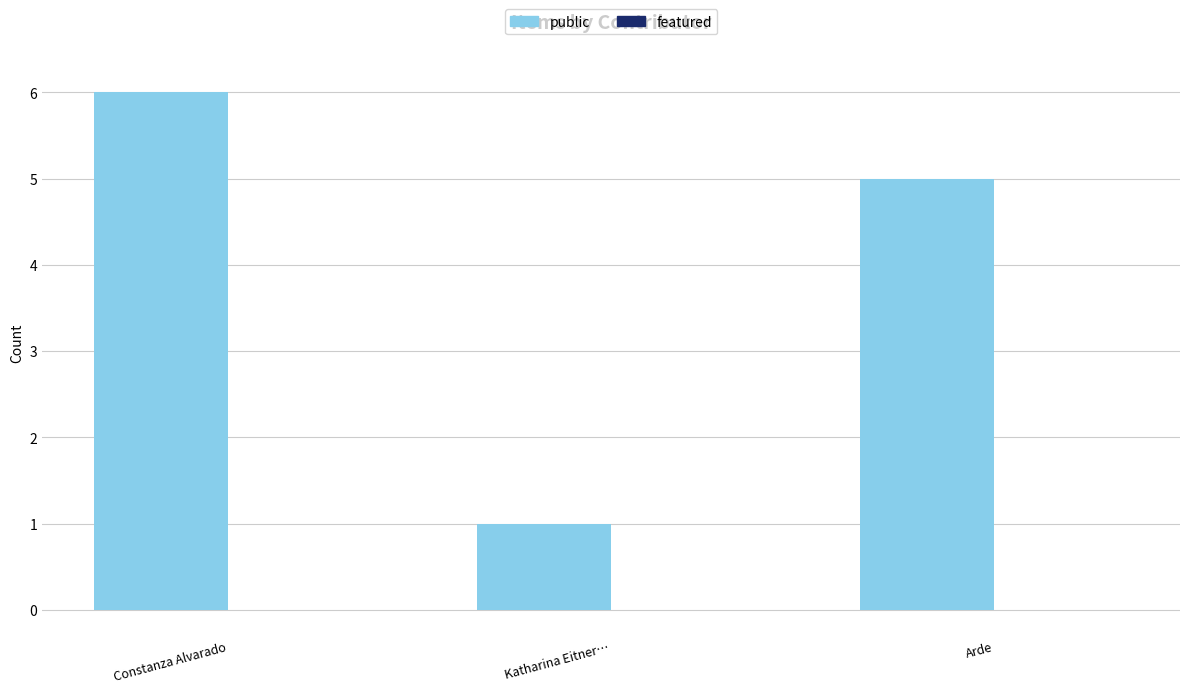

How many data points does each series have?

3